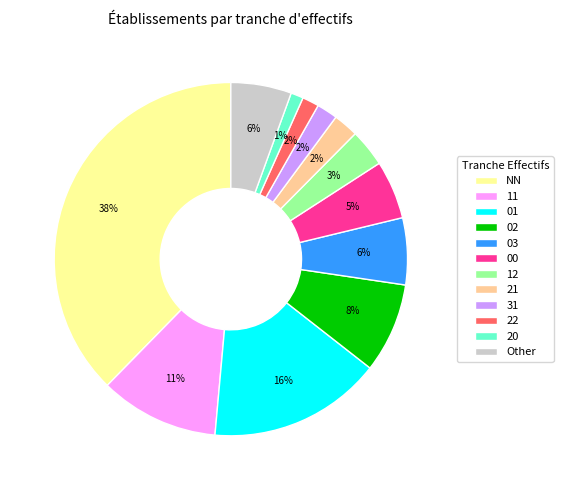

Which category has the biggest portion of the pie?

NN